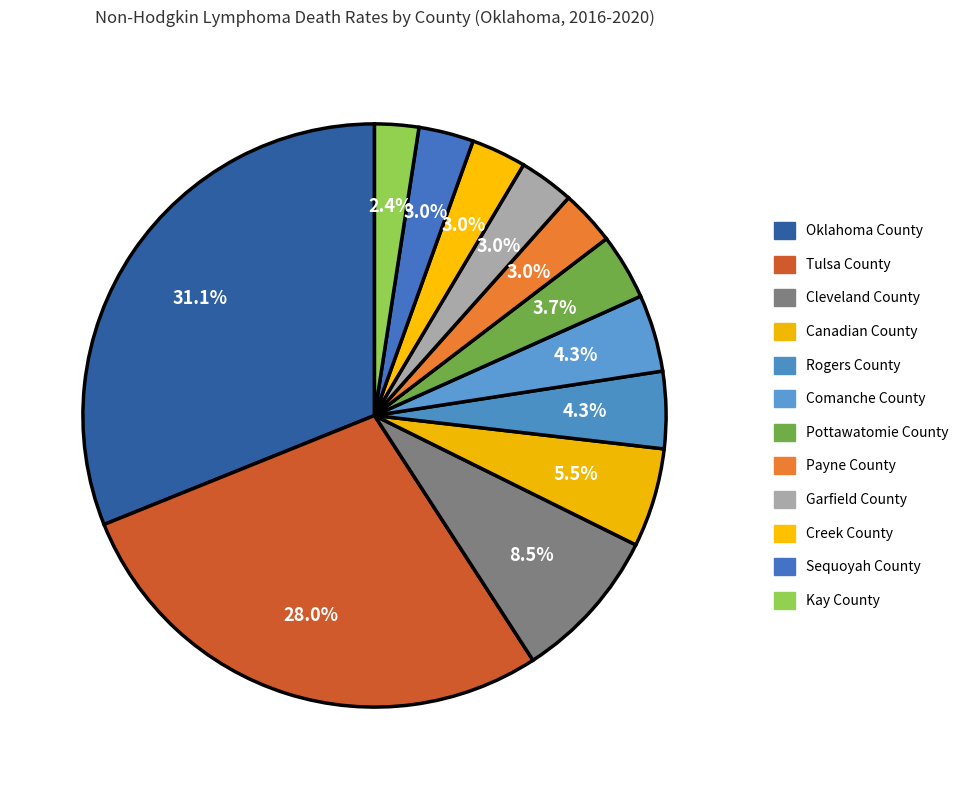

Count the number of slices in the pie.

12